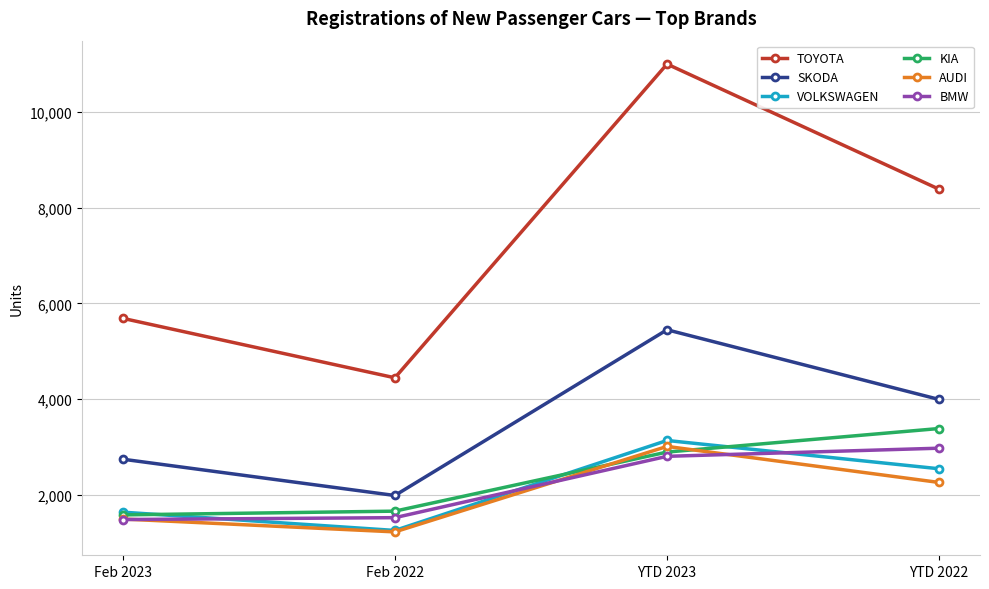

What is the label of the 1st point from the right?

YTD 2022